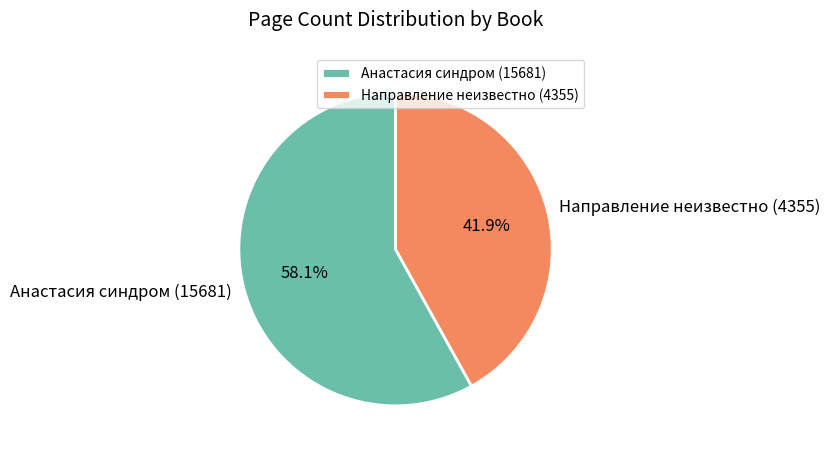

The Анастасия синдром (15681) slice represents 53% of the pie. True or false?

False